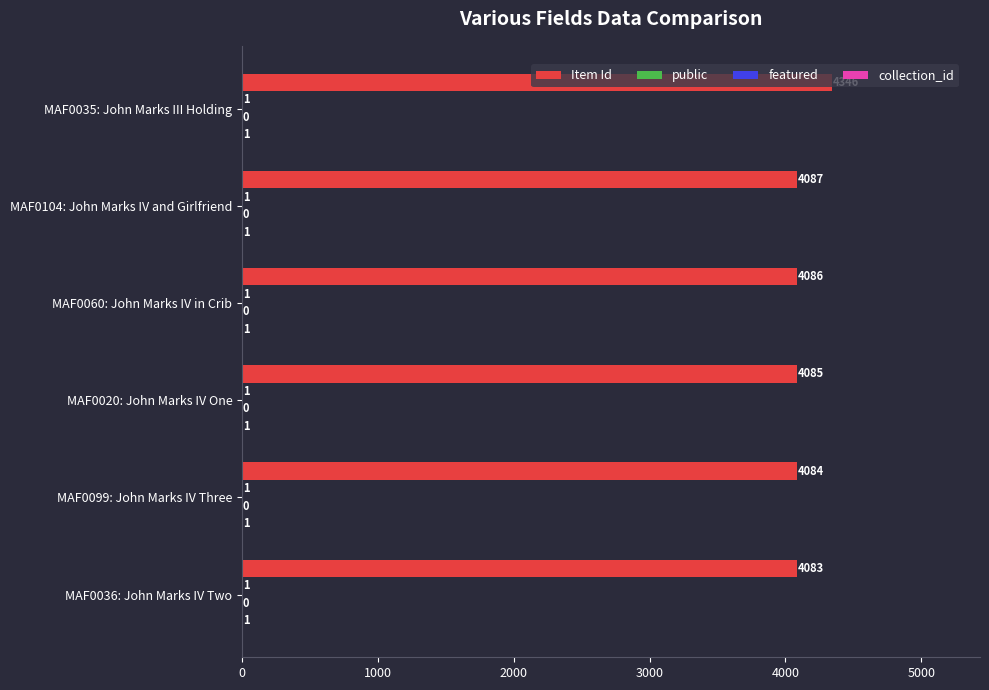

Is it true that Item Id equals 4084 at MAF0099: John Marks IV Three?

True